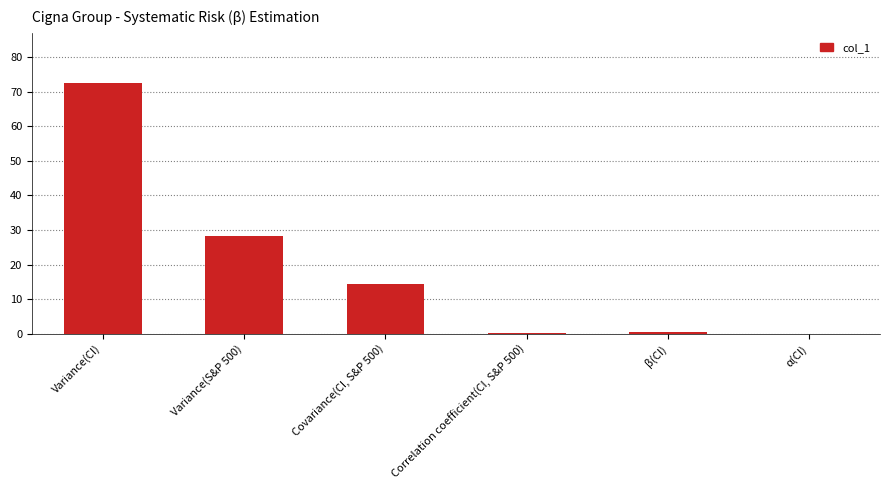

What is the greatest value displayed?

72.5